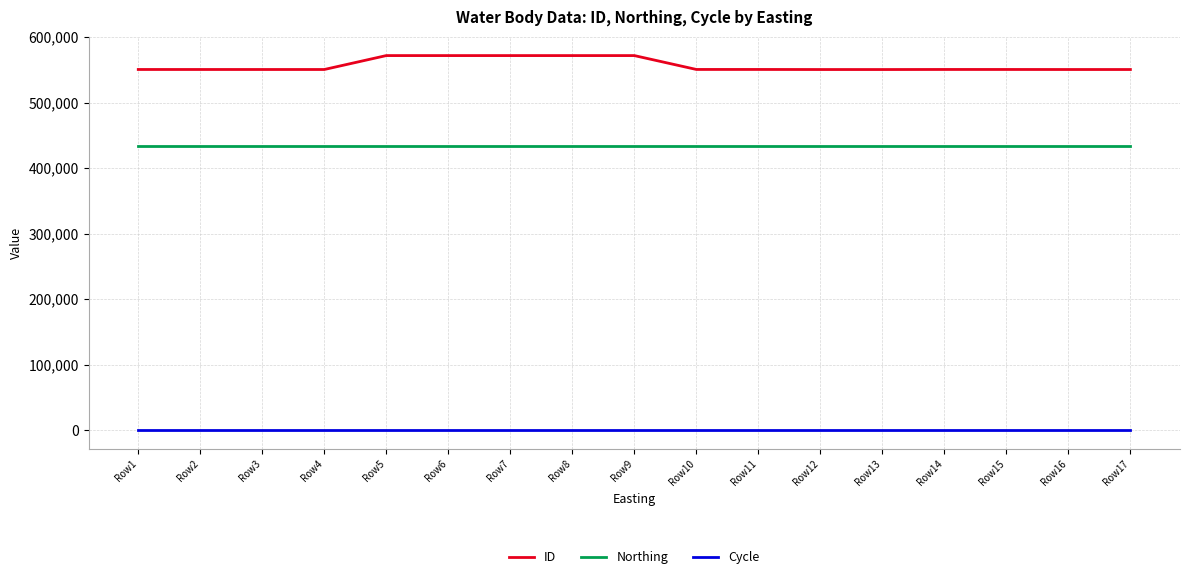

Does the chart have visible grid lines?

Yes